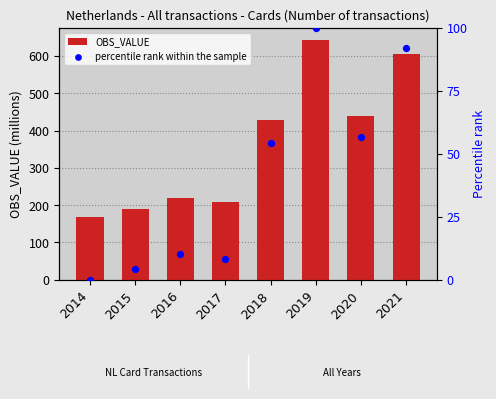

Which series has the widest spread of Y values?

OBS_VALUE